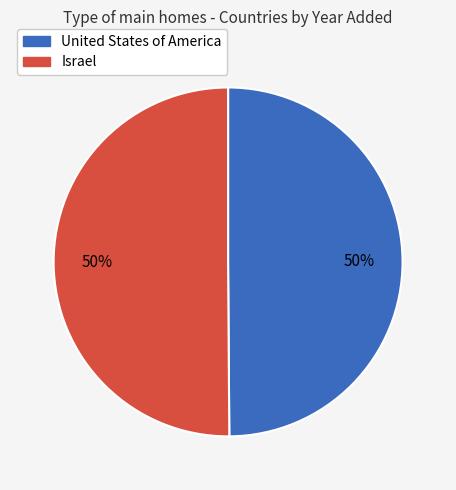

Approximately how many times larger is the value at Israel compared to United States of America?

1.0